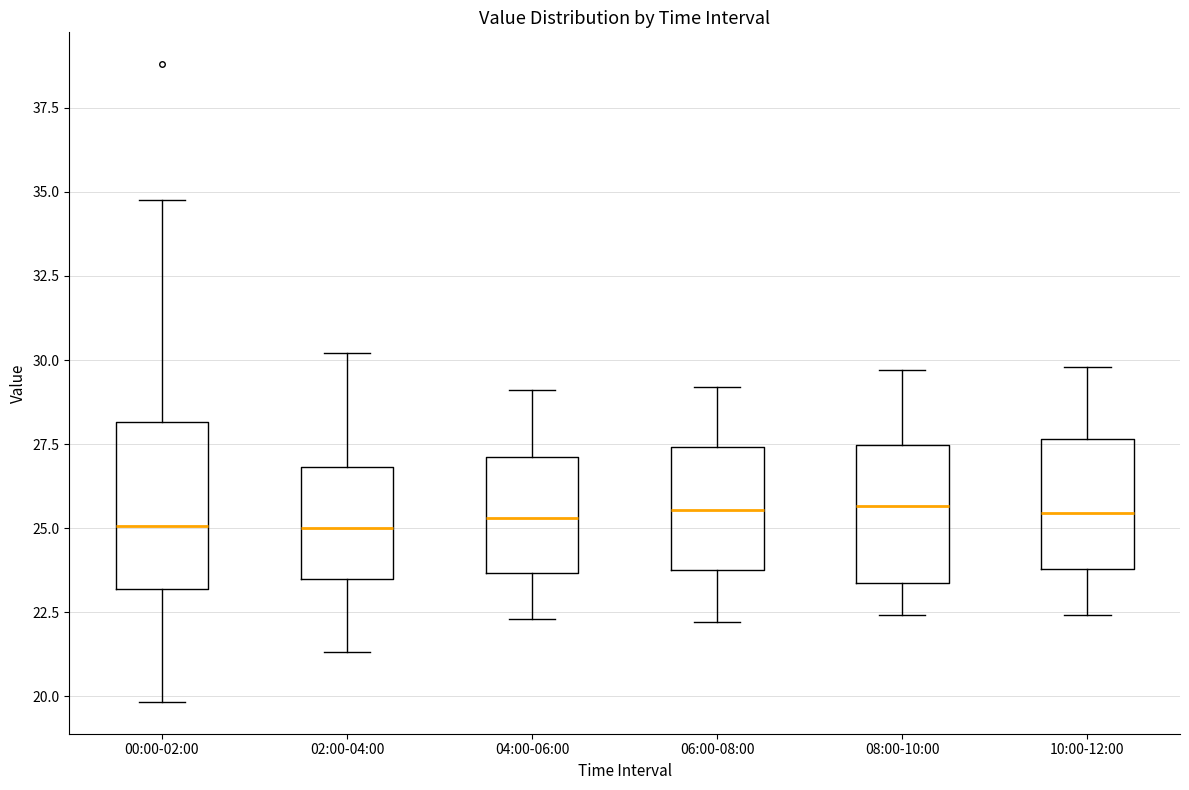

Which box is the tallest, from its lower edge to its upper edge?

00:00-02:00